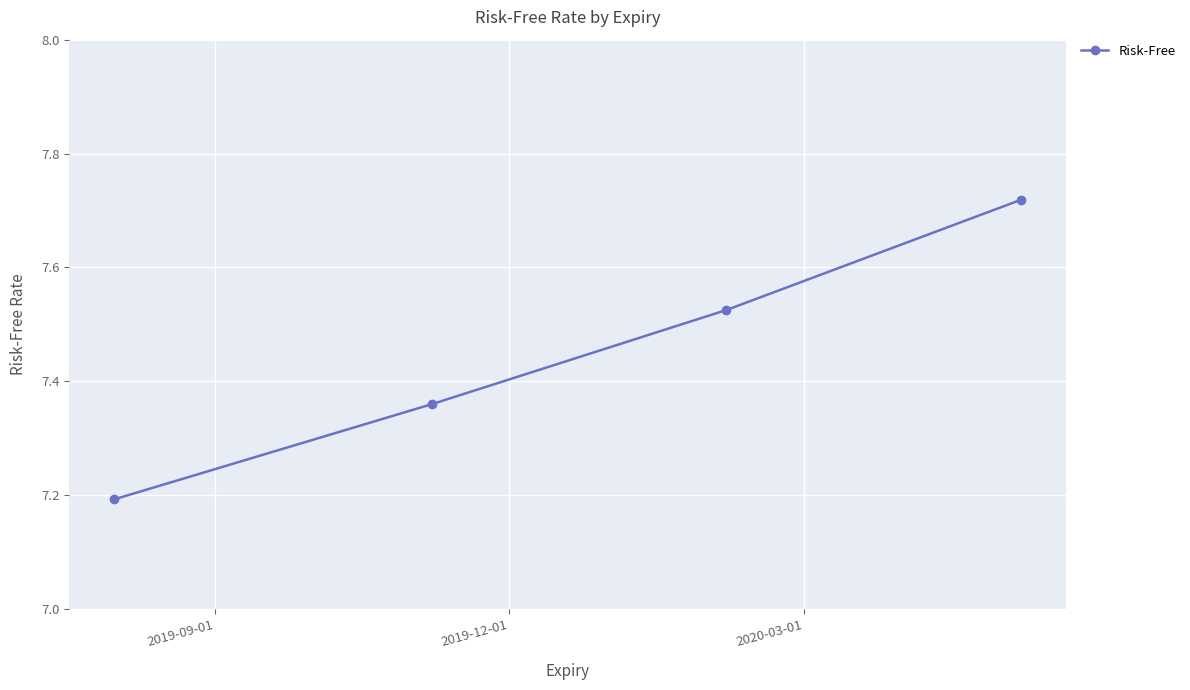

What is the minimum value shown in the chart?

7.2